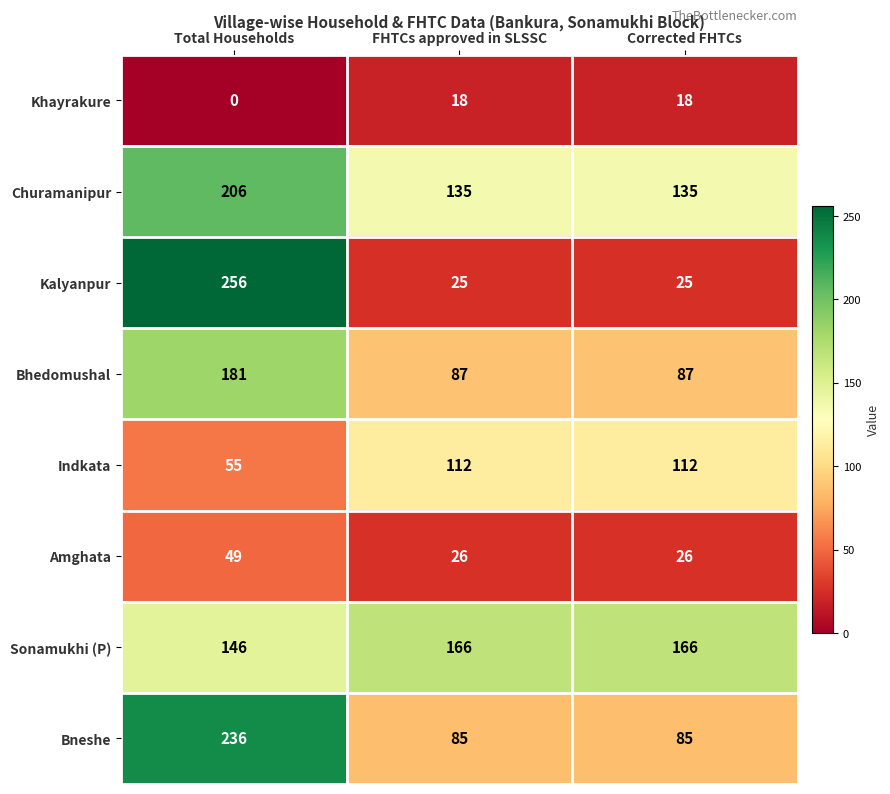

What is the difference between the maximum and minimum values in the Bneshe series?

151